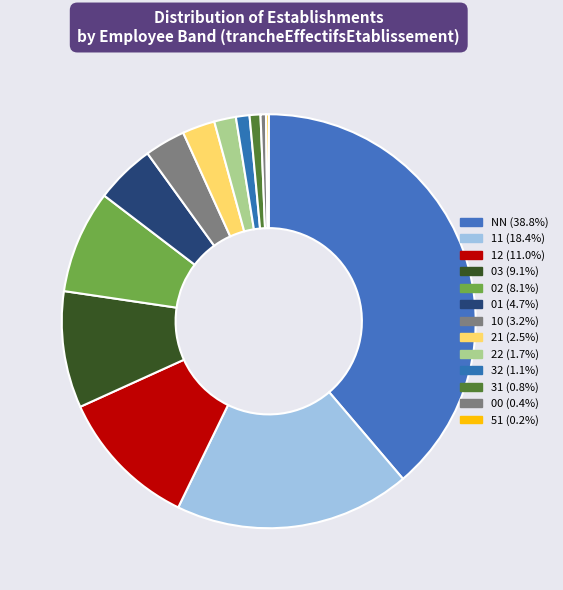

To the nearest percent, what portion does 01 represent?

5%